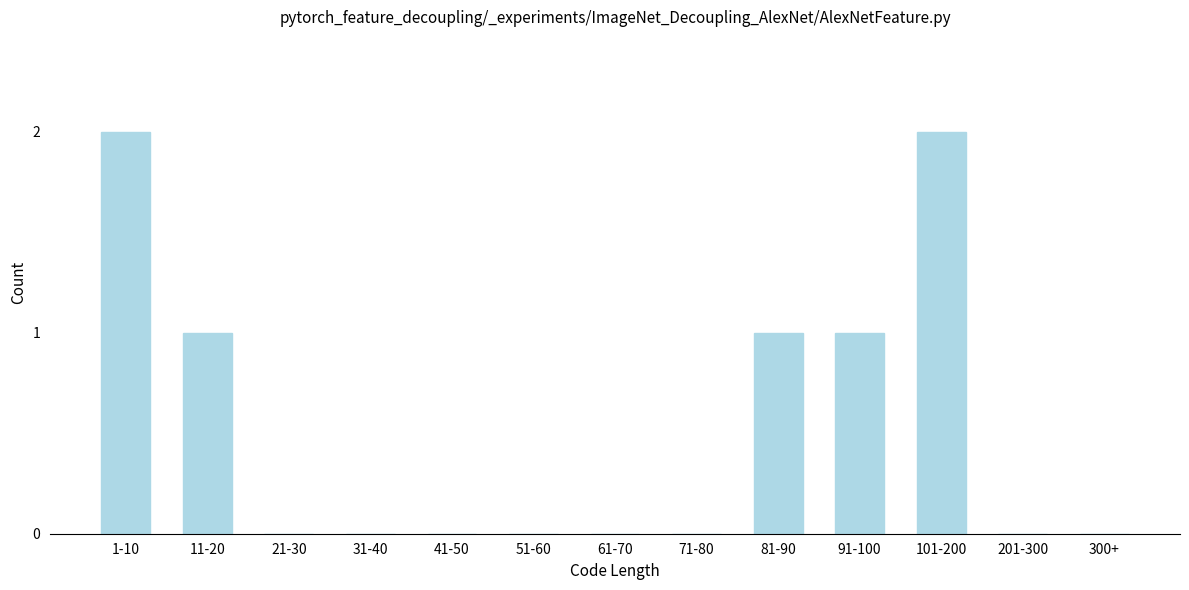

Reading left to right, list all the values displayed in this chart.

1-10=2	11-20=1	21-30=0	31-40=0	41-50=0	51-60=0	61-70=0	71-80=0	81-90=1	91-100=1	101-200=2	201-300=0	300+=0